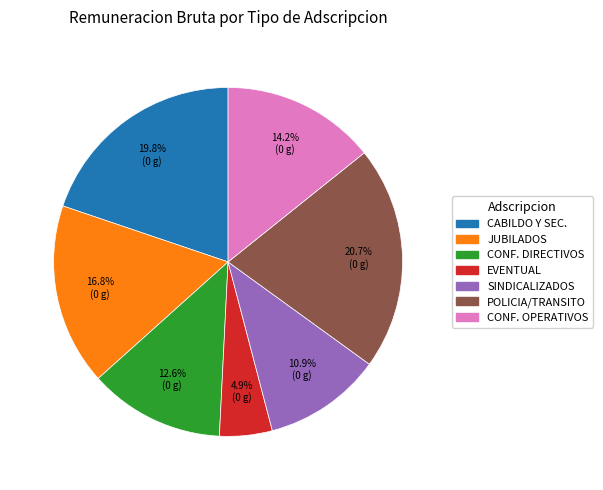

Is there any slice that represents more than half of the pie?

No